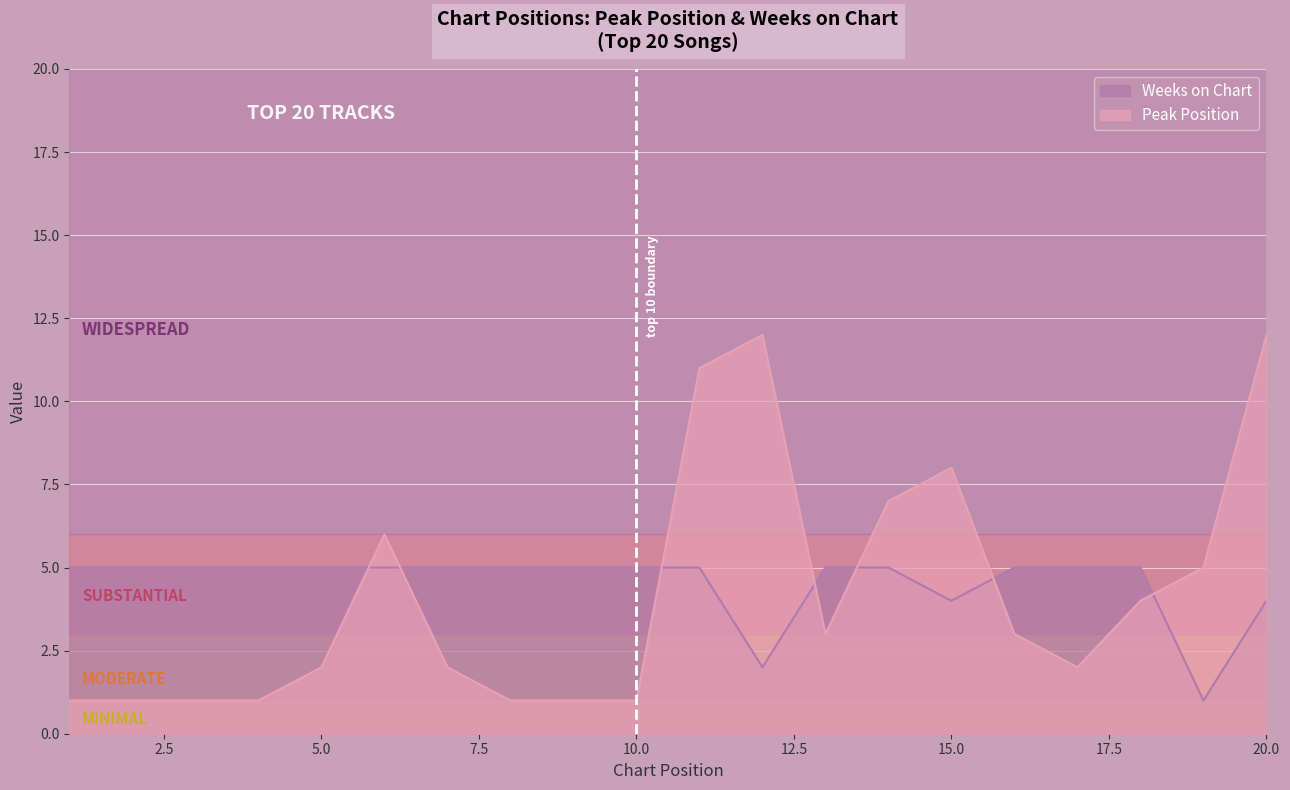

Which series has the largest total across all categories?

Weeks on Chart